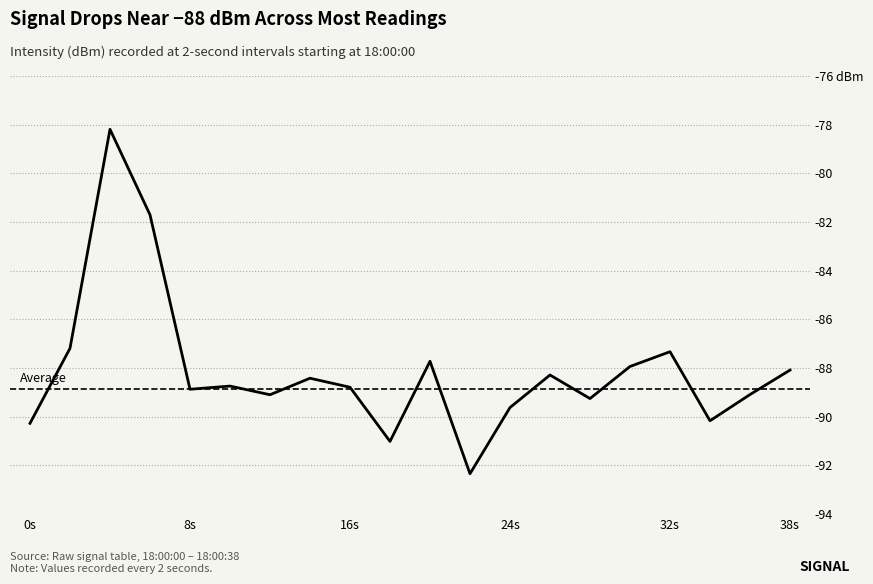

What is the average value?

-88.1